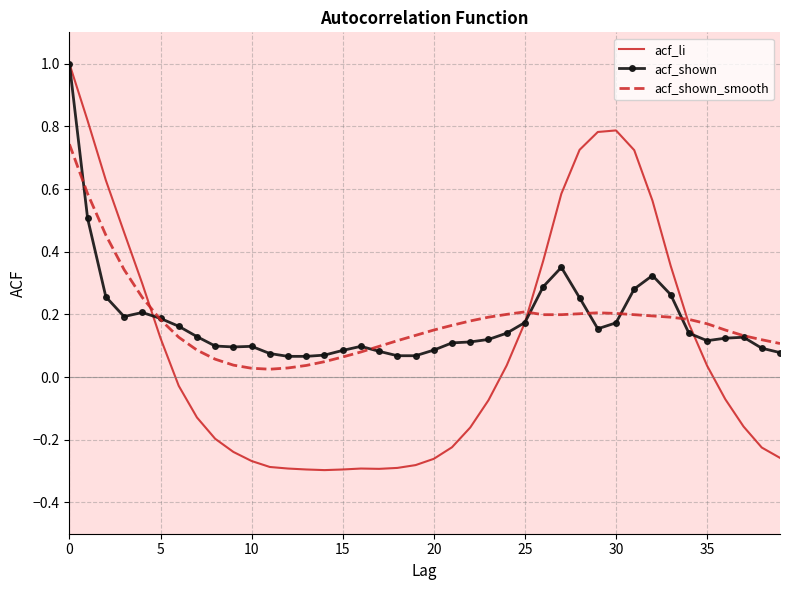

What are all the series names shown in the legend?

acf_li, acf_shown, acf_shown_smooth